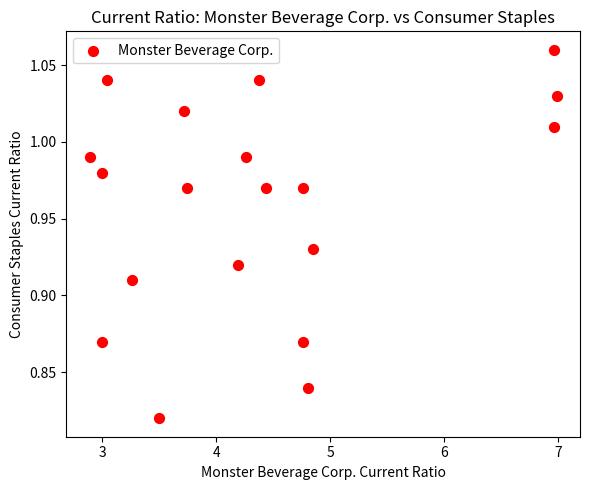

What is the range of X values (max minus min)?

4.1